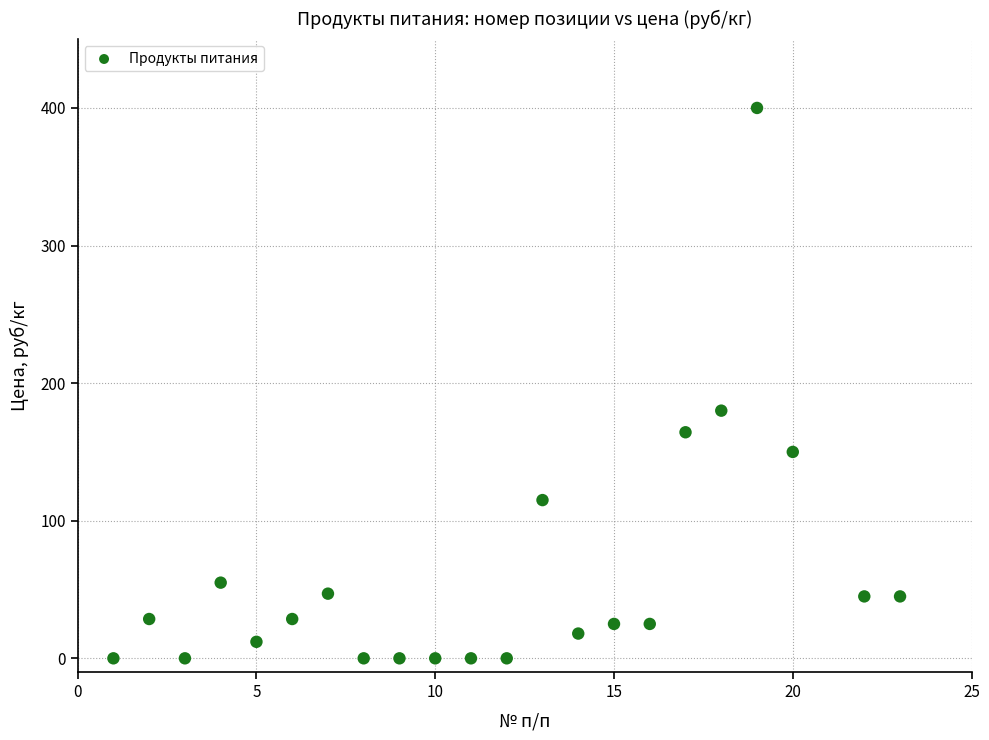

What is the range of Y values (max minus min)?

400.0